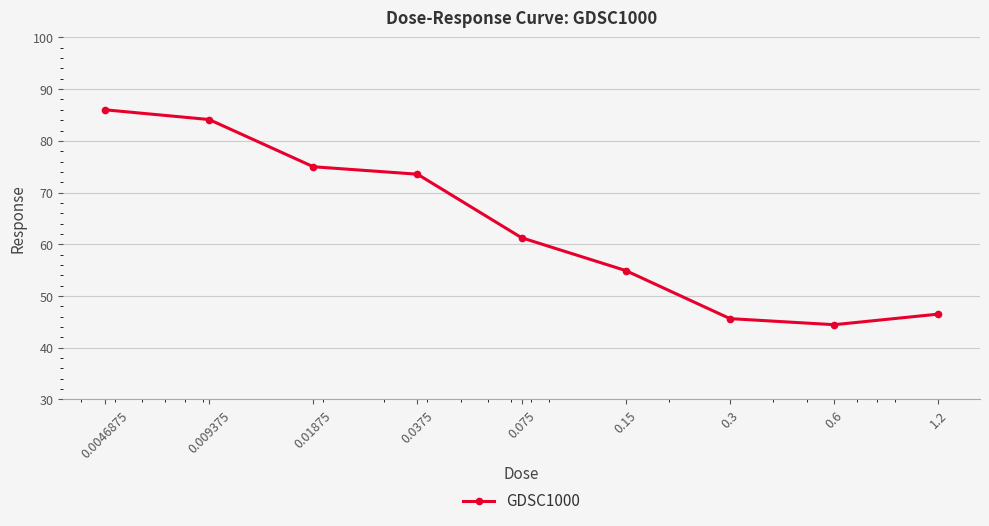

What is the average value?

63.5